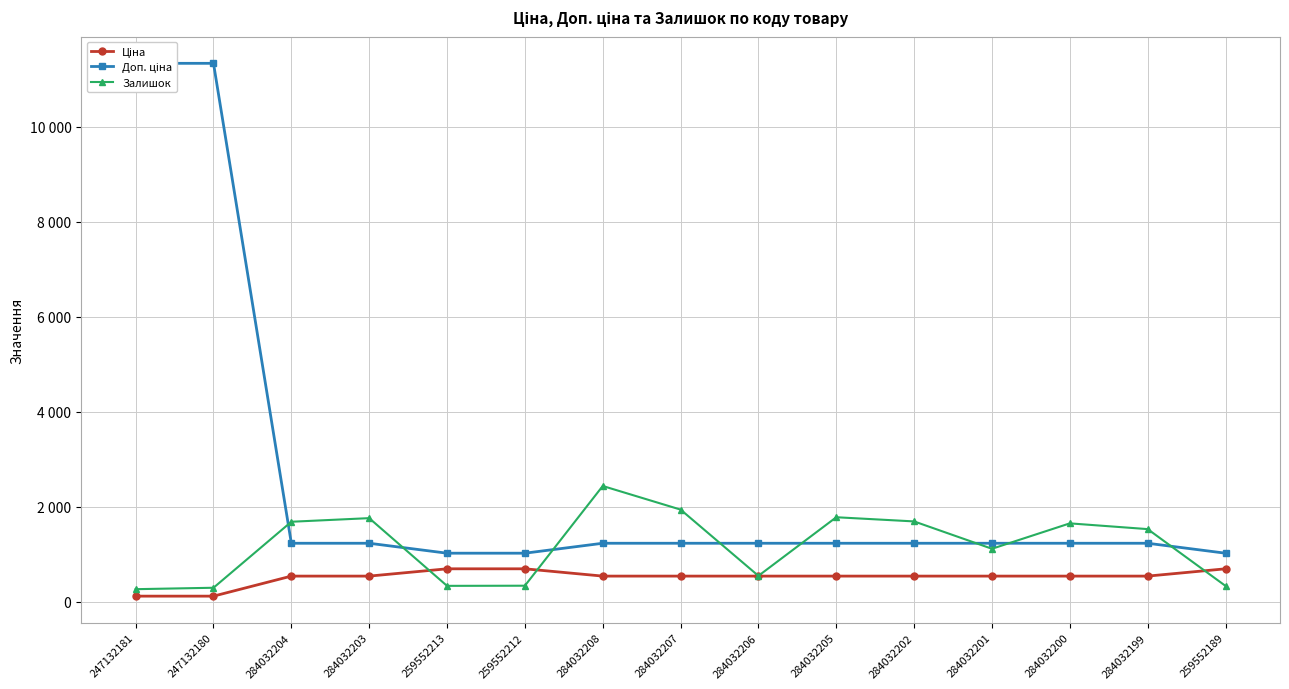

What is the average value of the Залишок series?

1175.5